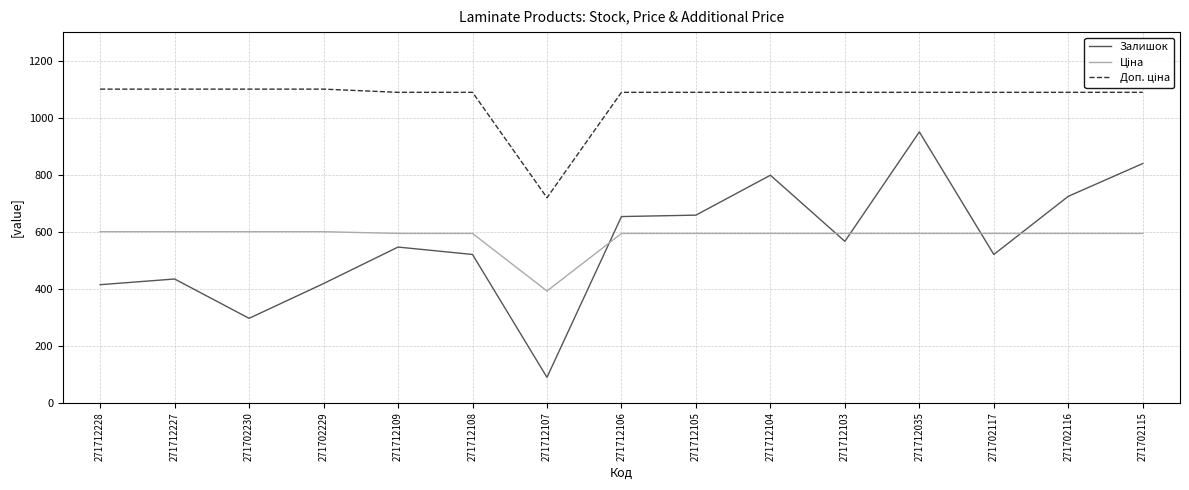

What is the minimum value for Залишок?

89.0